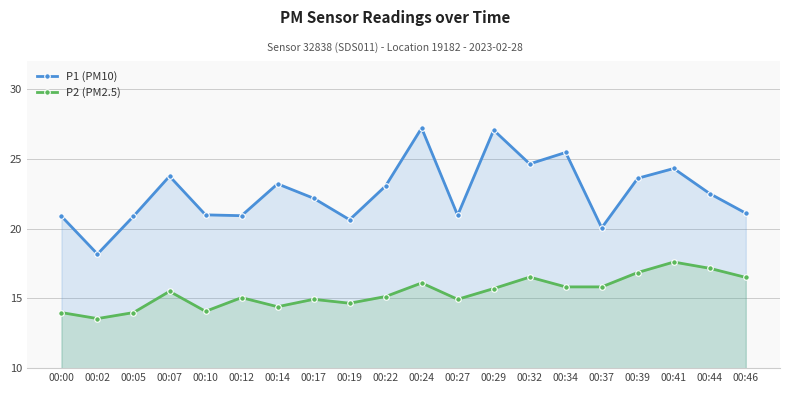

What is the smallest value displayed?

13.6